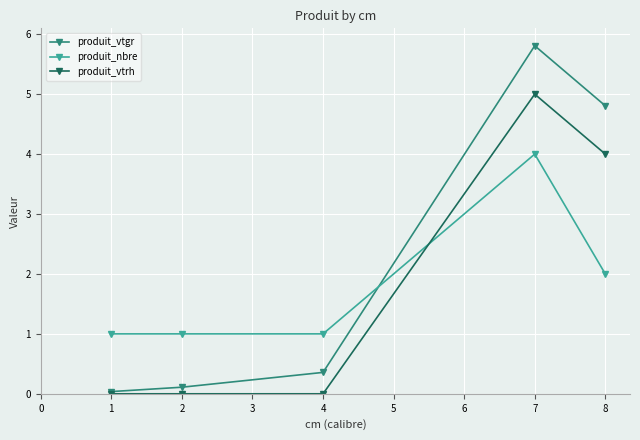

What is the value of the produit_nbre point at the 4th from the left?

4.0